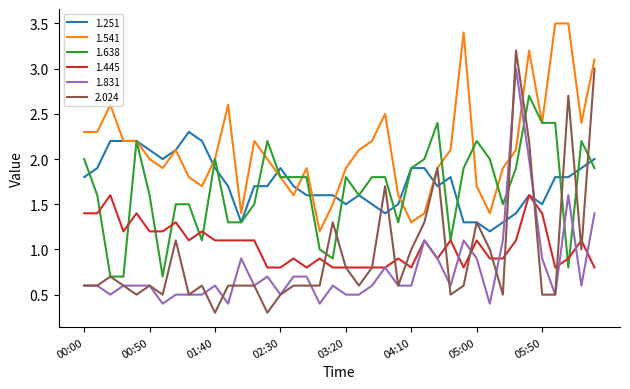

Which series has the widest spread of values?

2.024